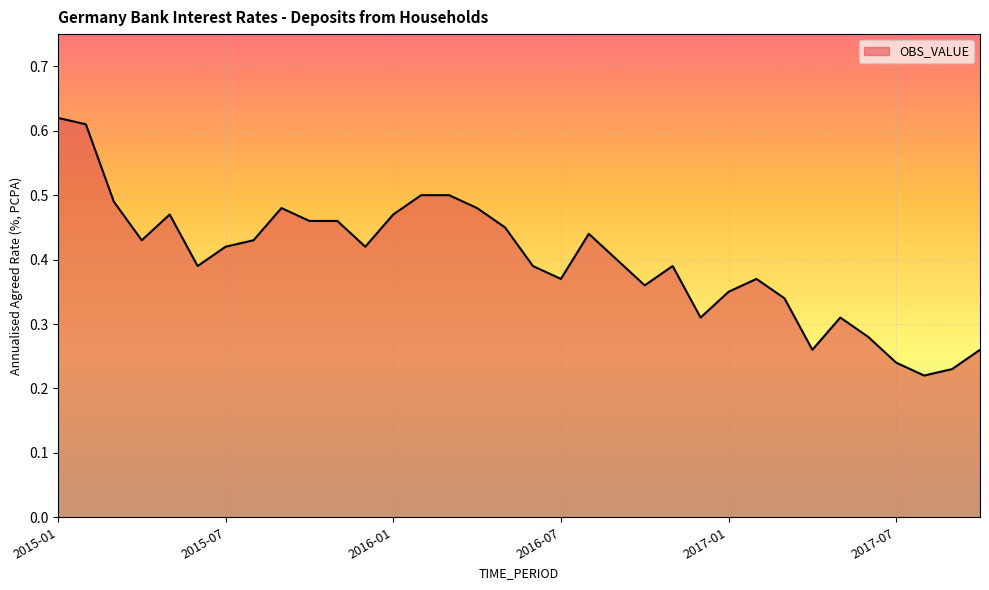

Does the chart display data point markers on the line(s)?

No